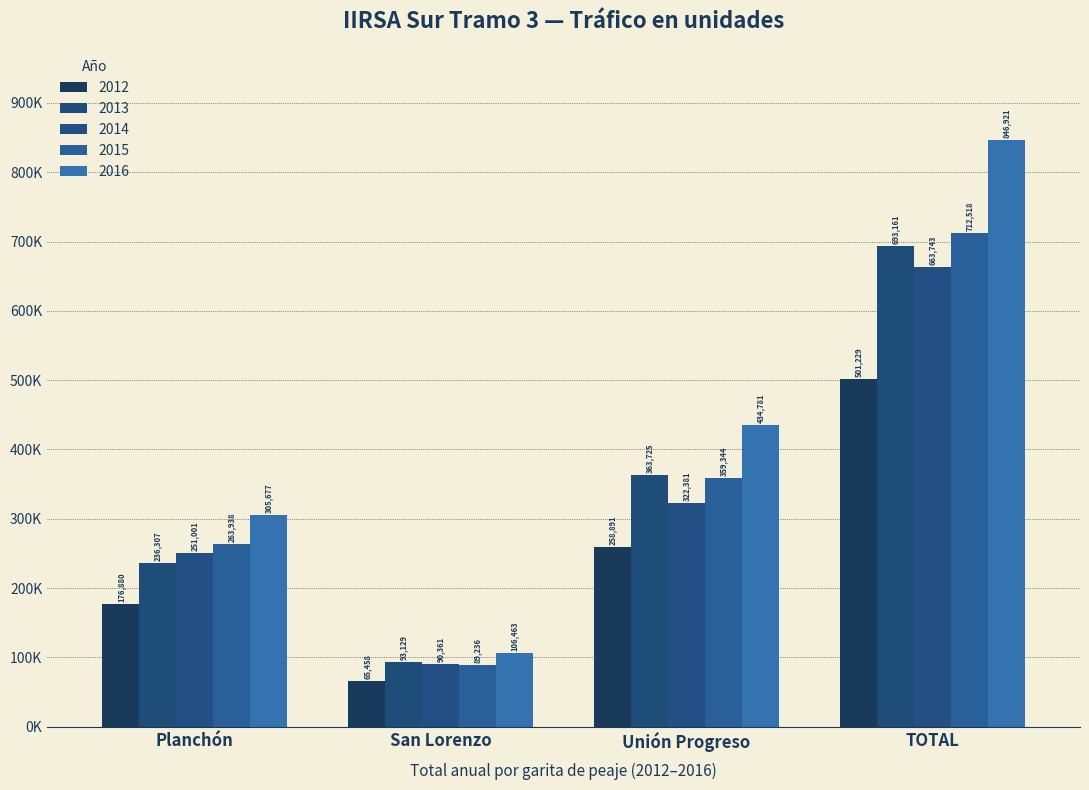

Between Planchón and San Lorenzo, which is larger?

Planchón